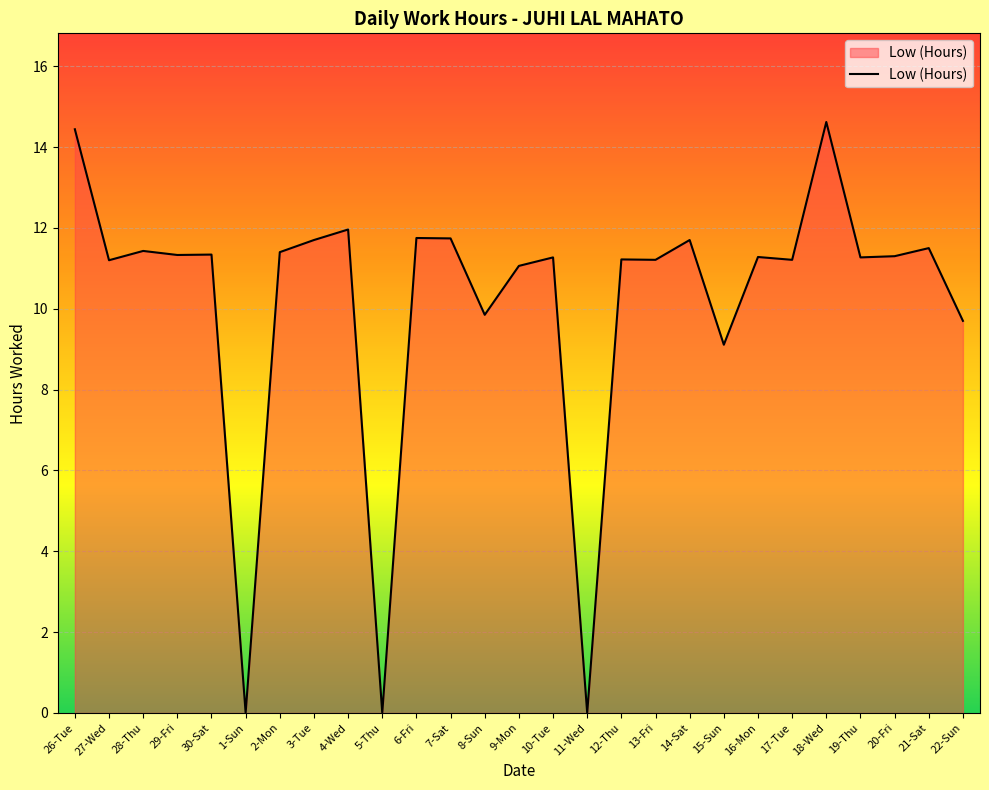

What is the difference between the maximum and minimum values?

14.6